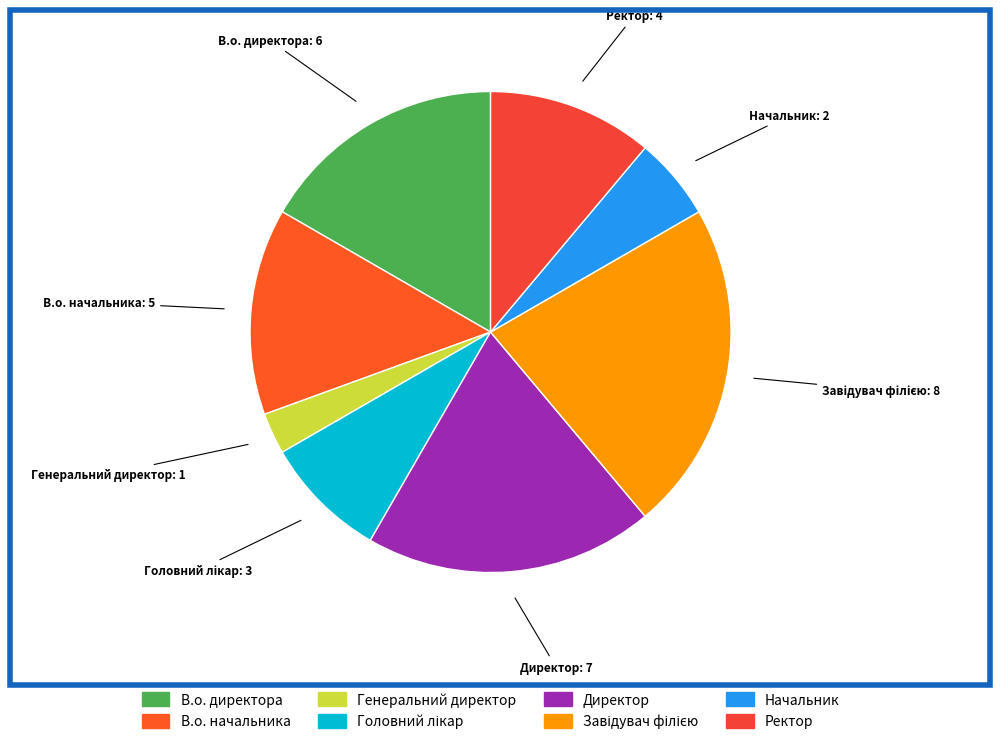

How many slices are in this pie chart?

8